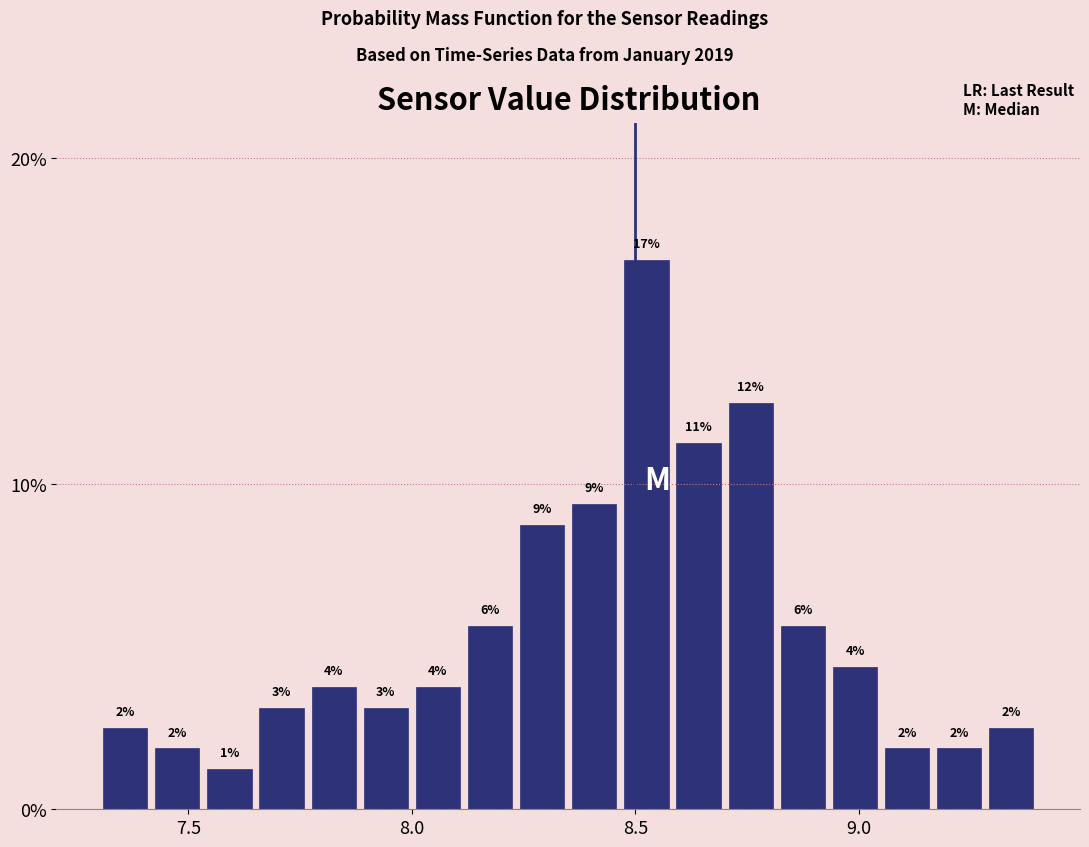

Around what value on the x-axis is the tallest bar? Give the approximate position of its centre, as read against the axis.

8.55